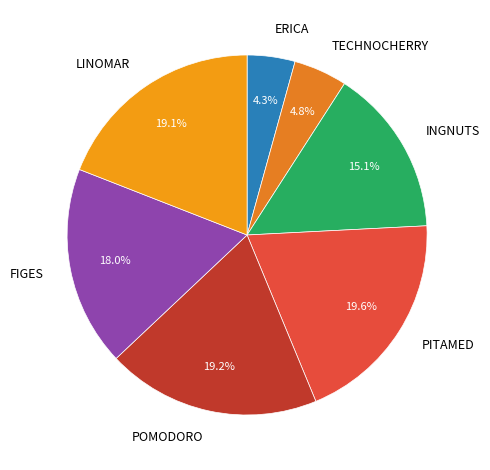

Combined, what portion of the pie is POMODORO and INGNUTS?

34.3%